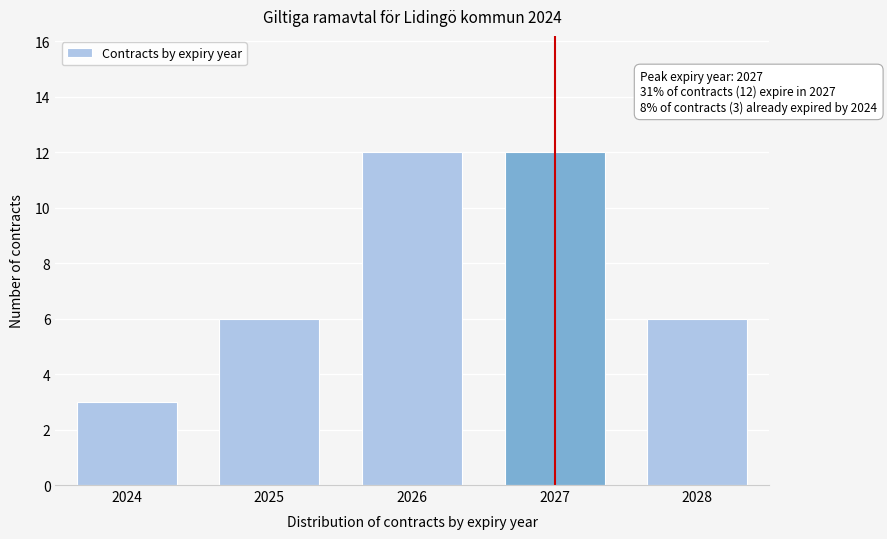

Reading left to right, what are all the values shown in this chart?

3	6	12	12	6